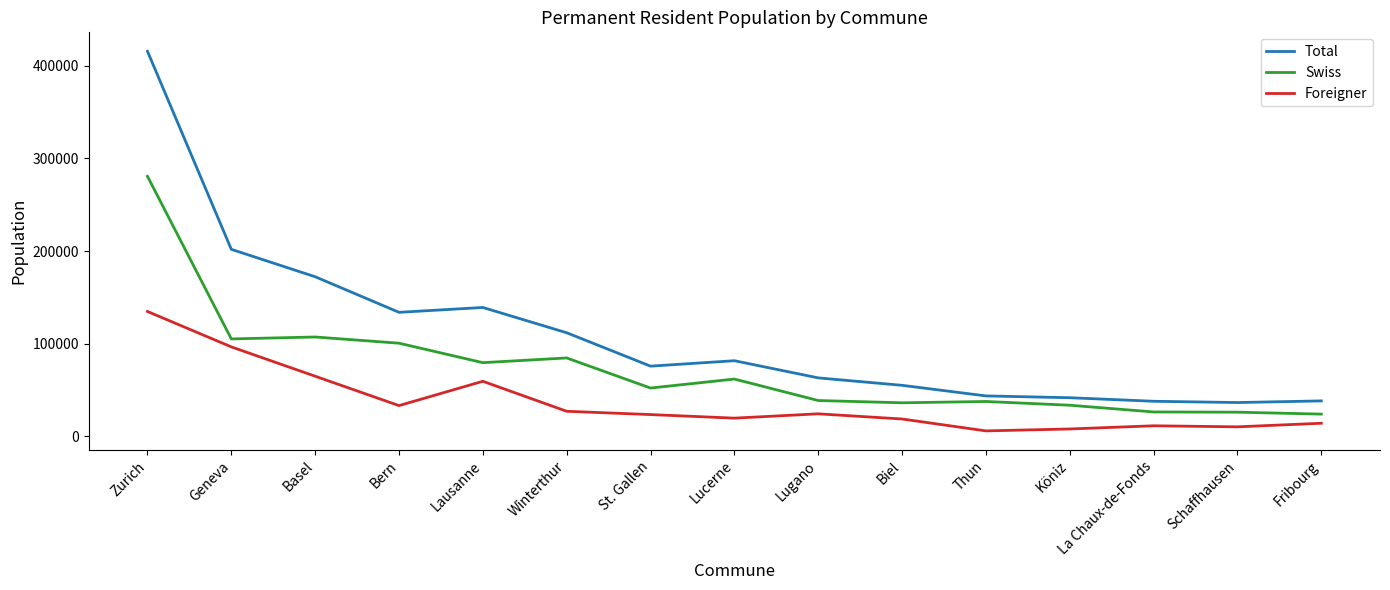

What is the difference between the maximum and minimum values in the Foreigner series?

128794